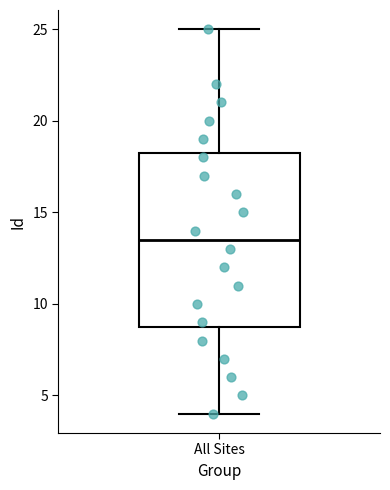

Where is the lower edge of the box for All Sites on the y-axis? The values are not printed on the chart, so give them approximately, as read against the axis.

9.0